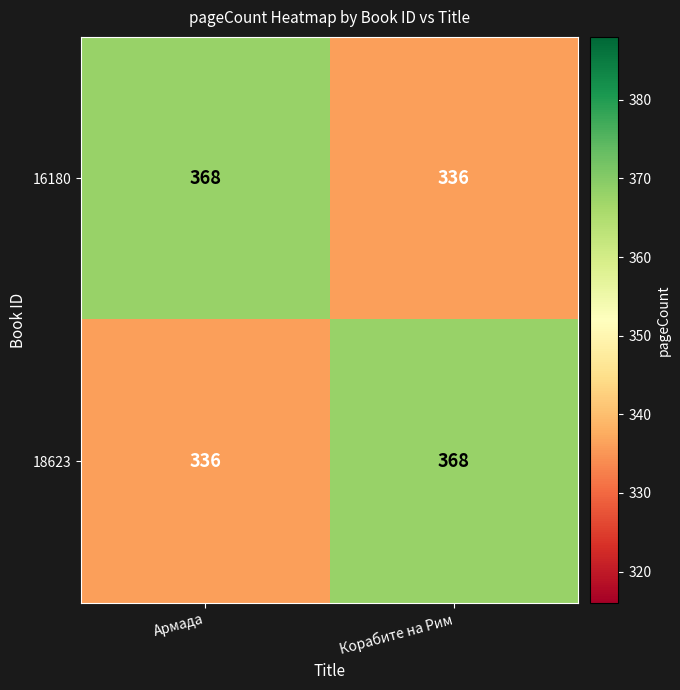

Rank the series at Корабите на Рим from highest to lowest value.

18623, 16180